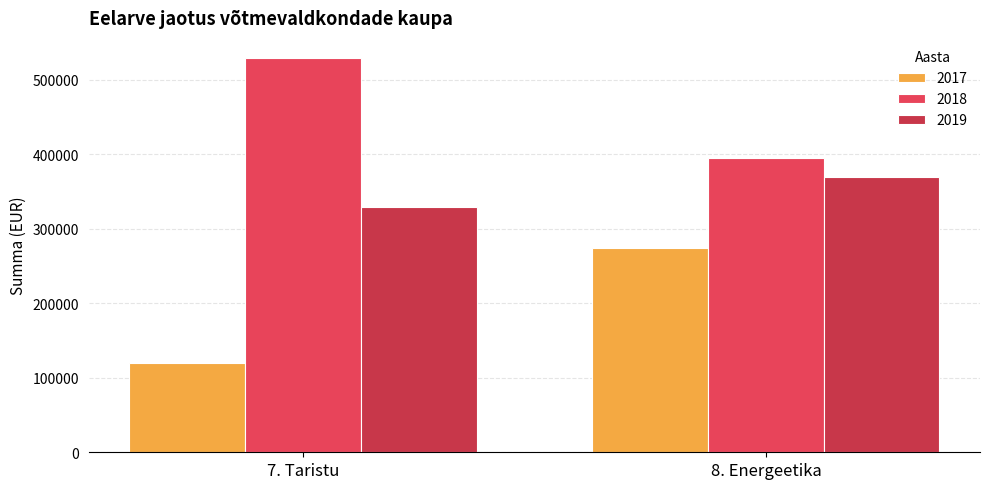

The value of 2017 at 7. Taristu is 63695. True or false?

False